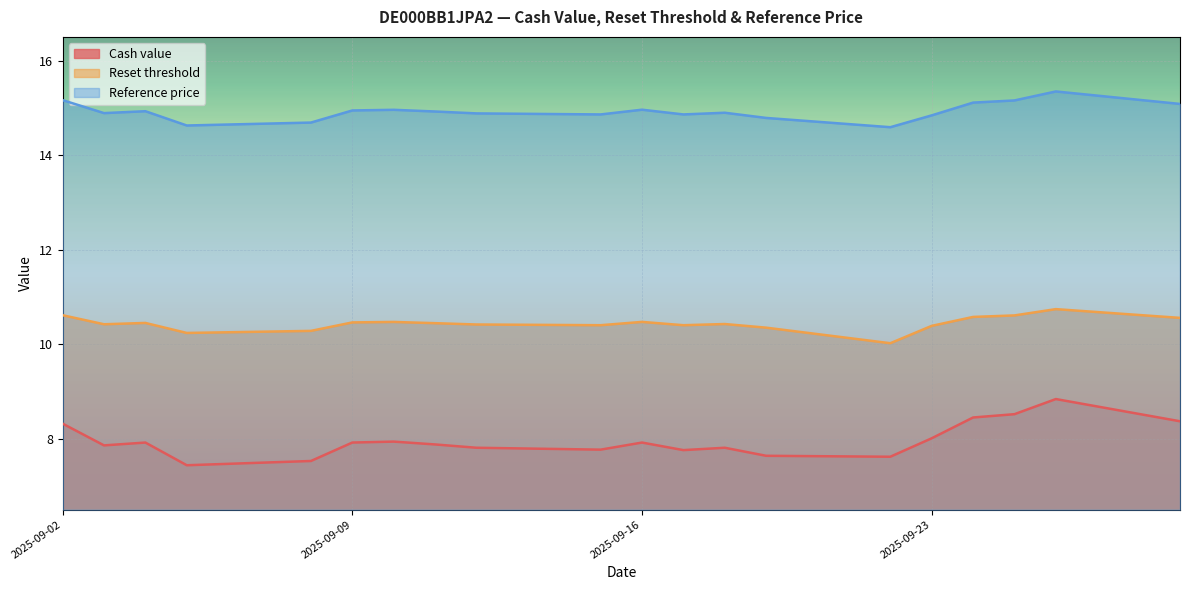

Which category has the highest value across all series?

2025-09-26